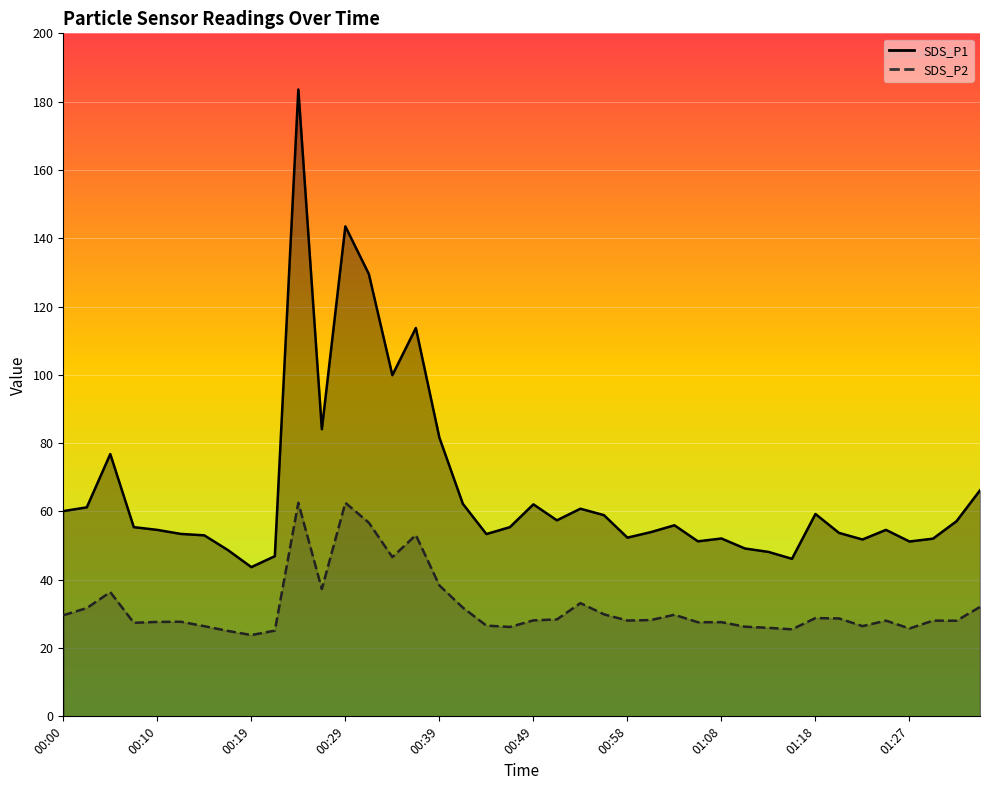

Count the number of data series in this chart.

2